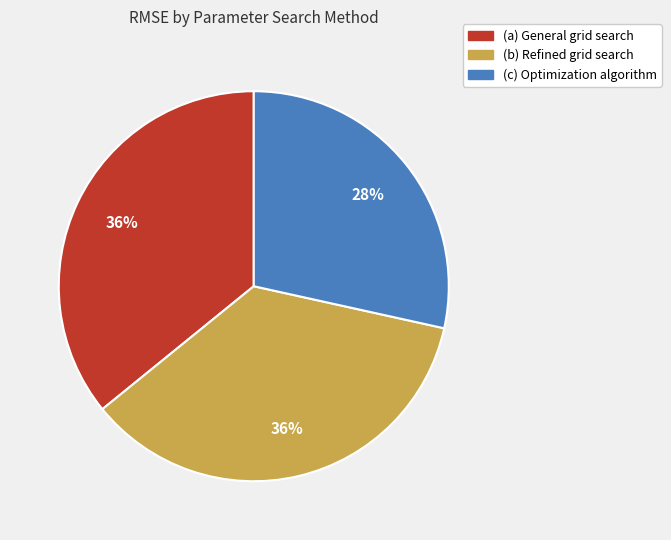

To the nearest percent, what percentage of the pie is (a) General grid search?

36%